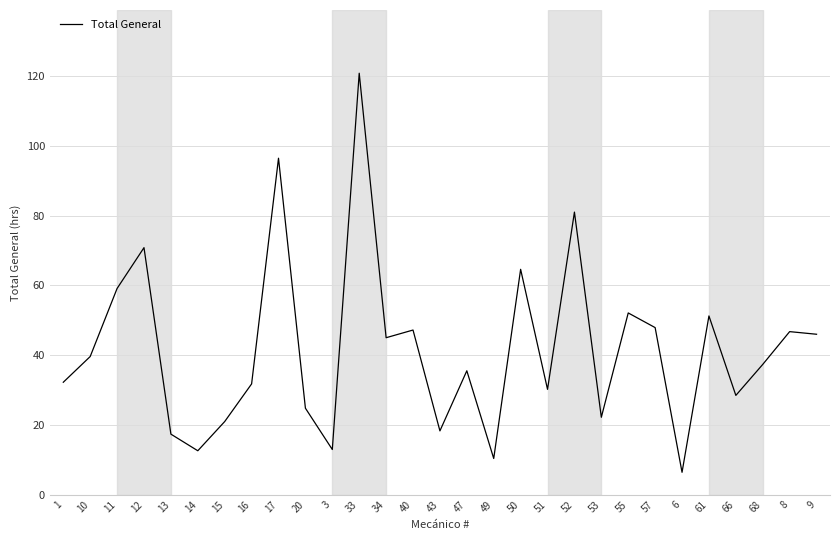

What position from the left is 6?

24